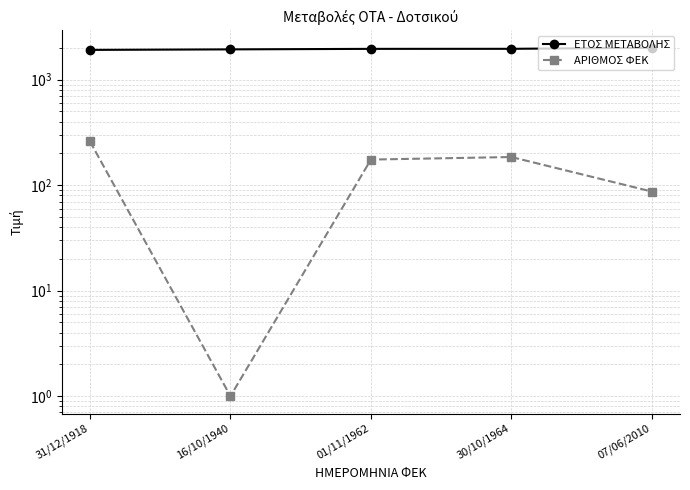

How many distinct data groups are displayed?

2